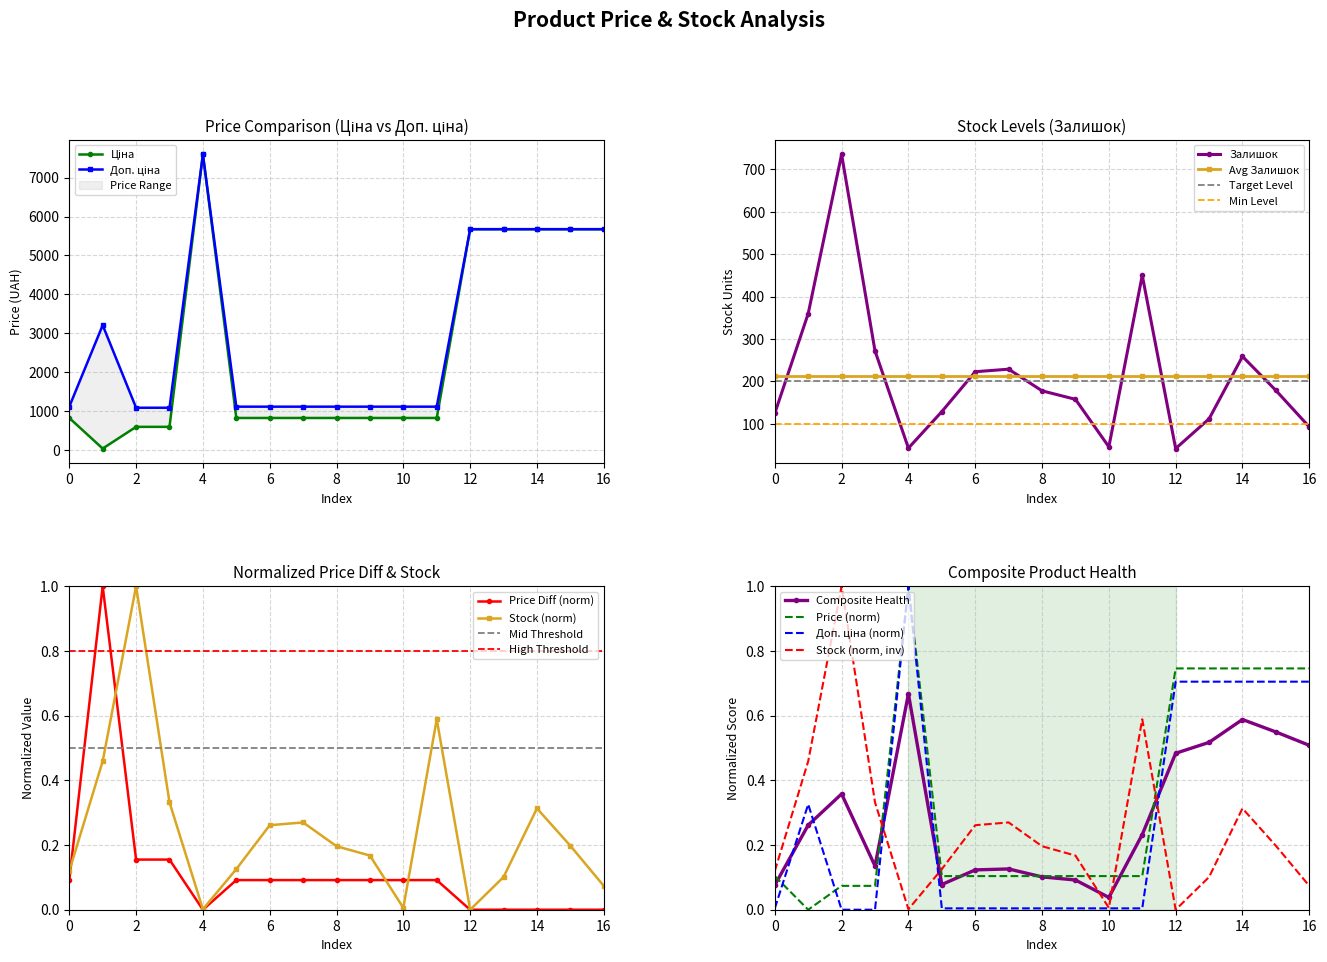

Where is the first local maximum for Залишок?

2